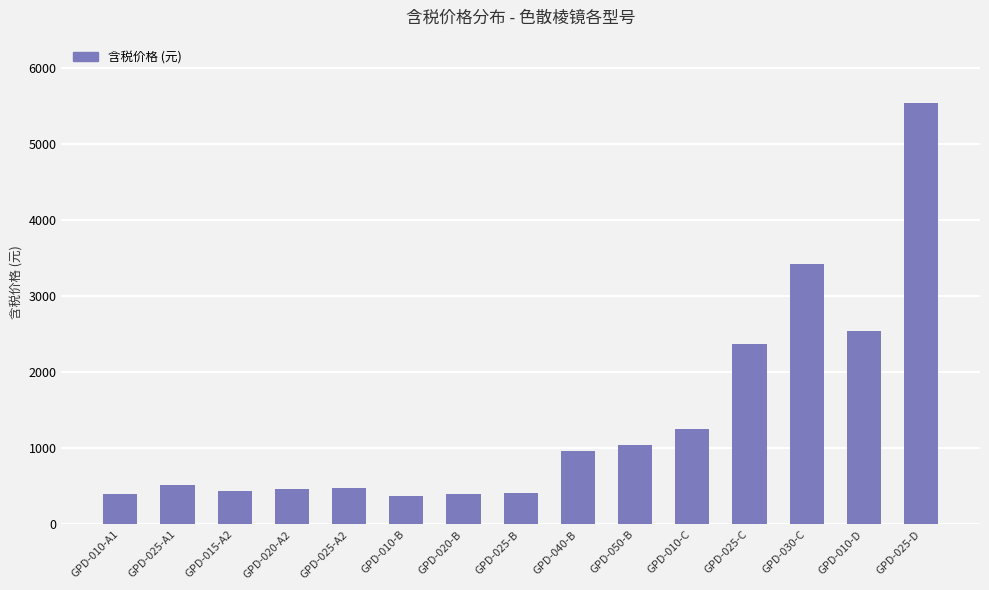

Between GPD-010-D and GPD-010-B, which is larger?

GPD-010-D